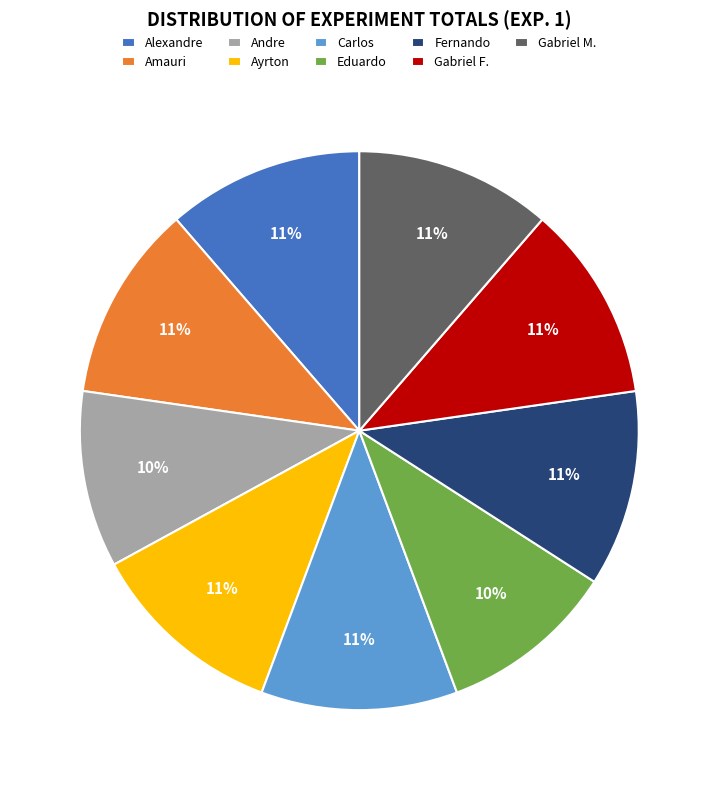

What is the ratio of the value at Alexandre to the value at Amauri?

1.0